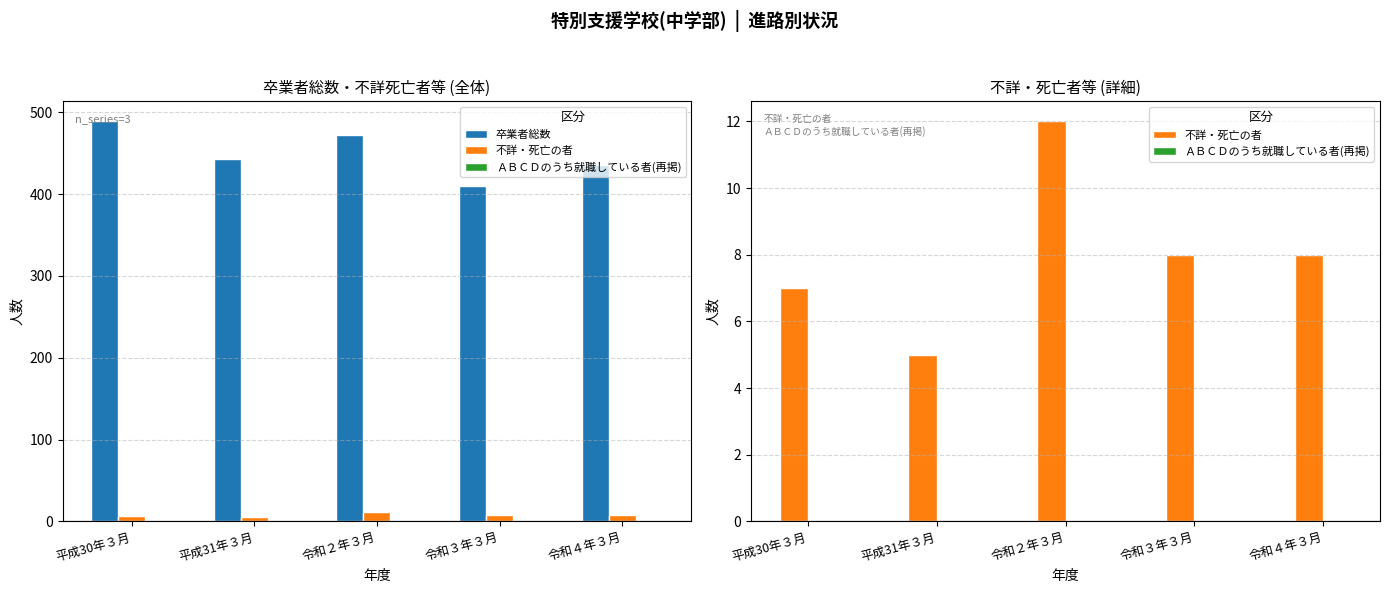

Which series has the widest spread of values?

卒業者総数